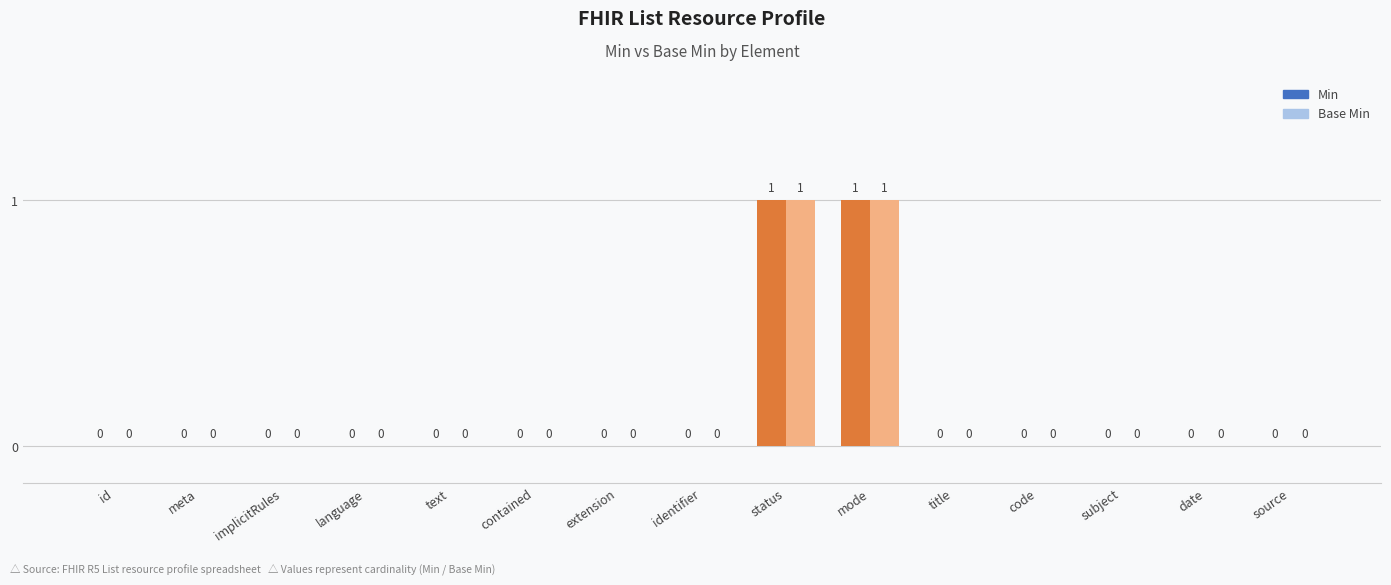

What is the sum of all Base Min values?

2